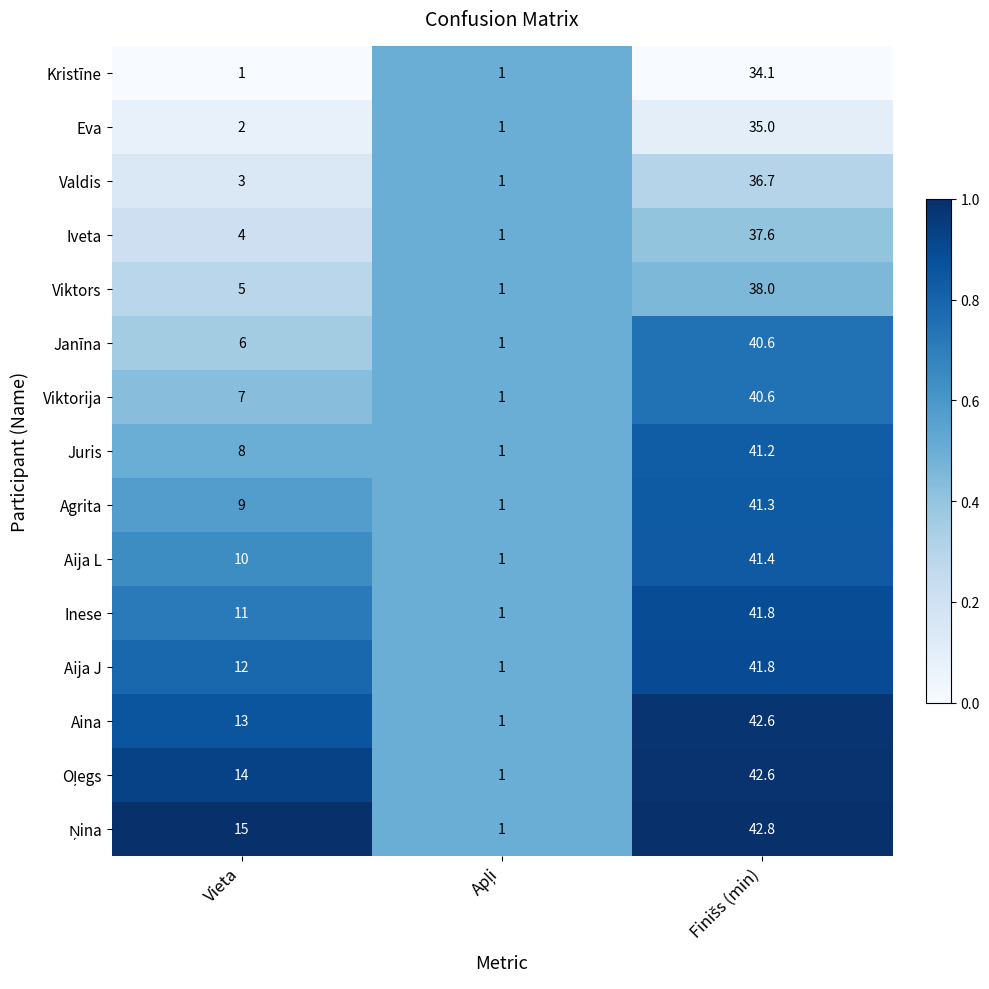

At which label is Agrita closest to 21?

Vieta